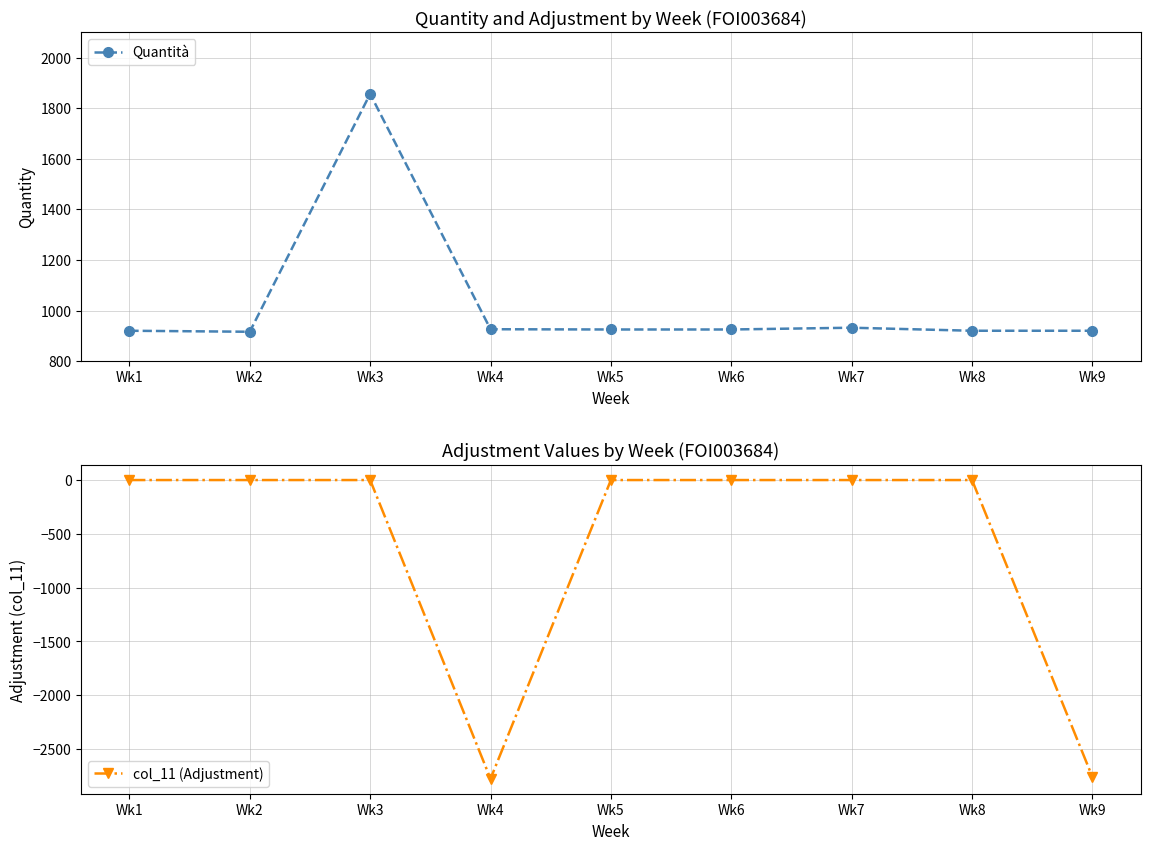

Where is Quantità nearest to the value 1386?

Wk7